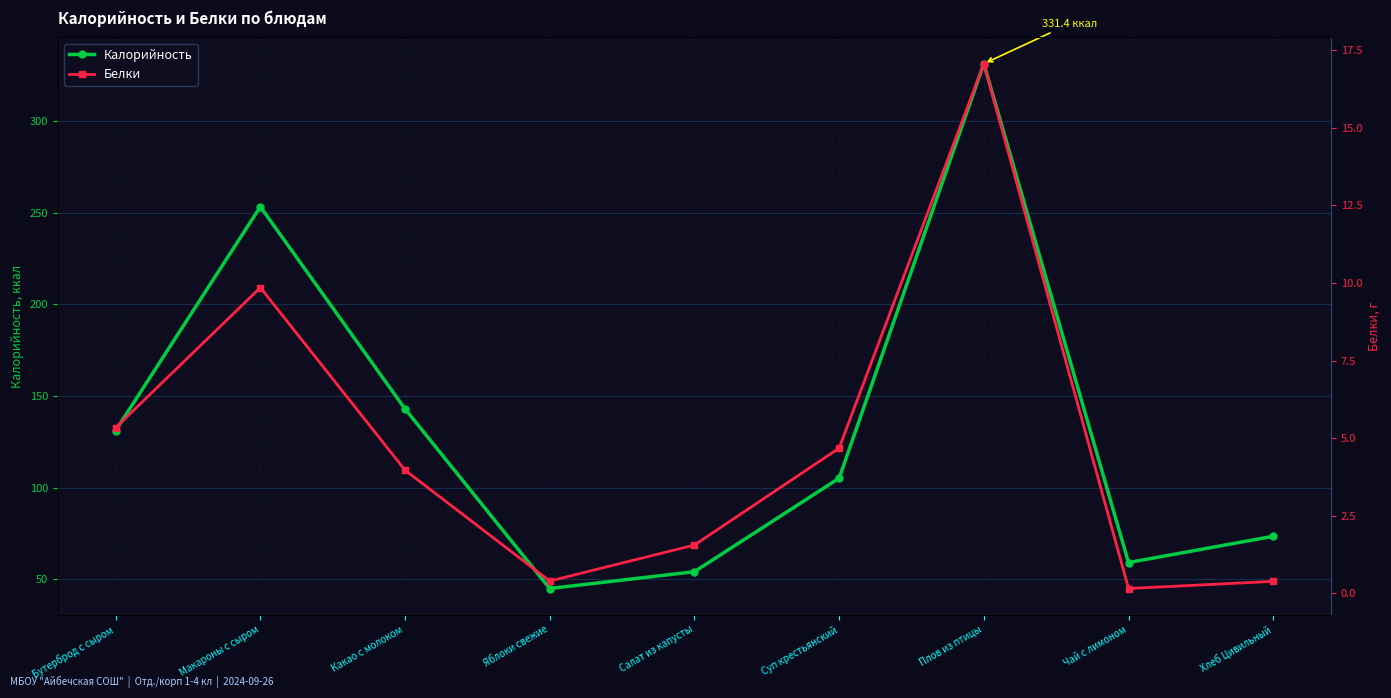

How many distinct data groups are displayed?

2